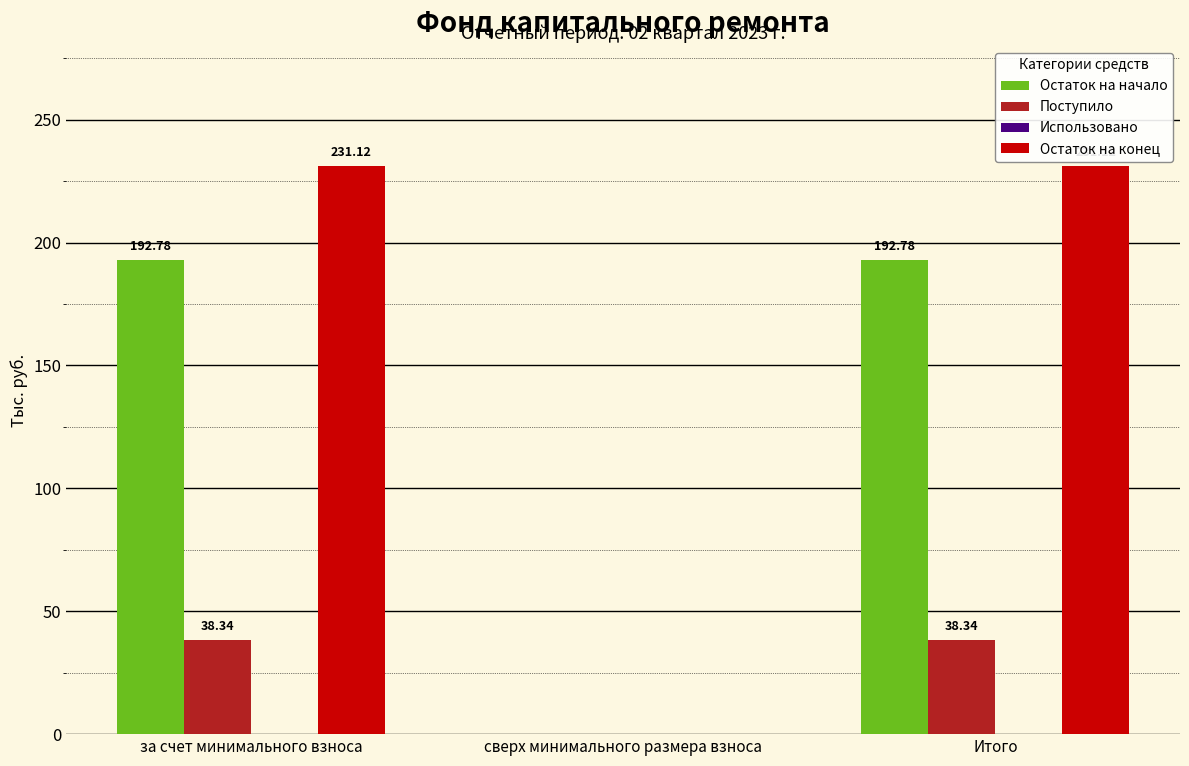

What is the sum of all Остаток на начало values?

385.6